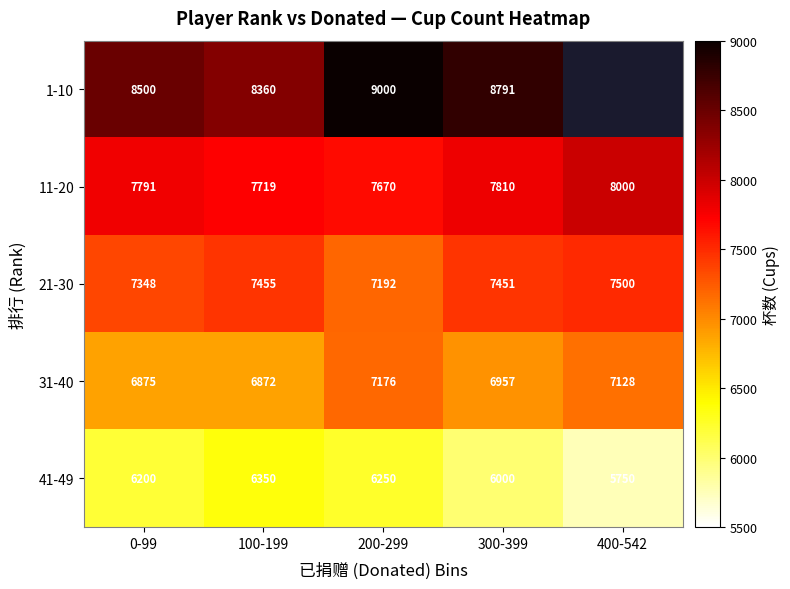

What is the average value of the 31-40 series?

7002